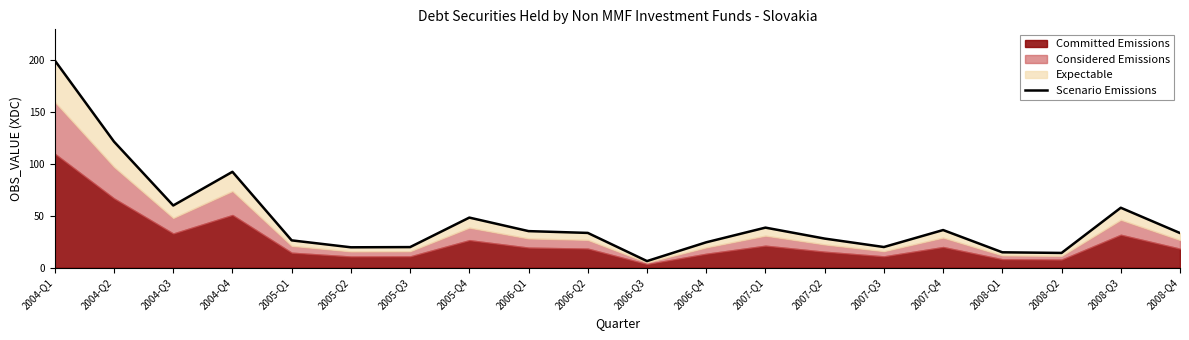

How many data points are less than 33?

9